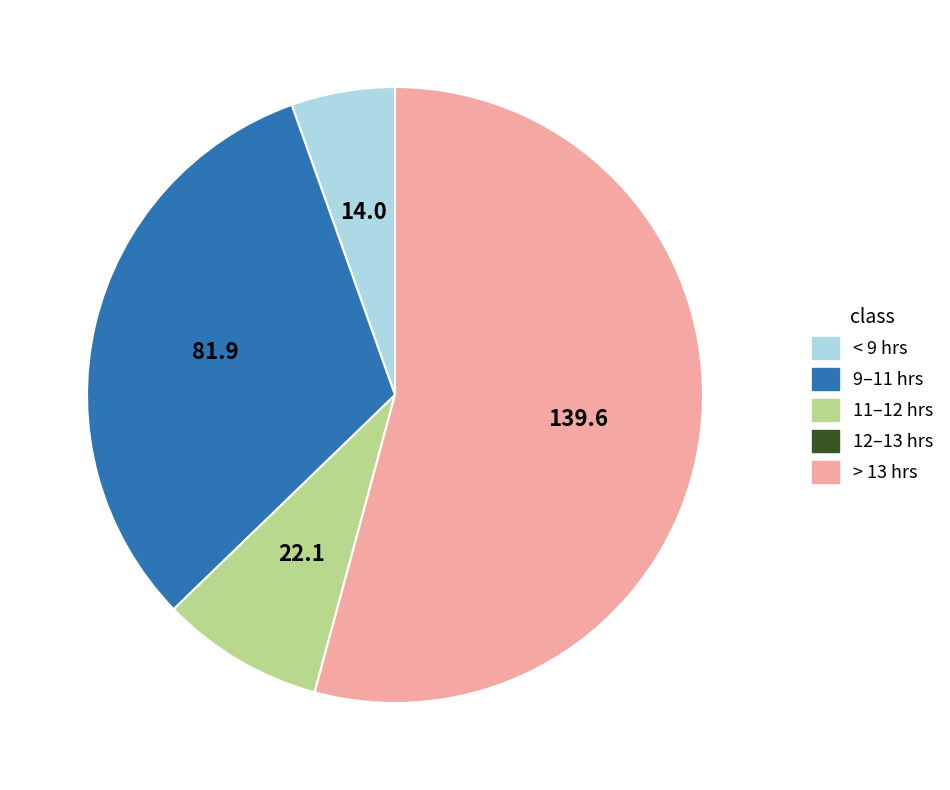

Does any single category account for the majority?

Yes